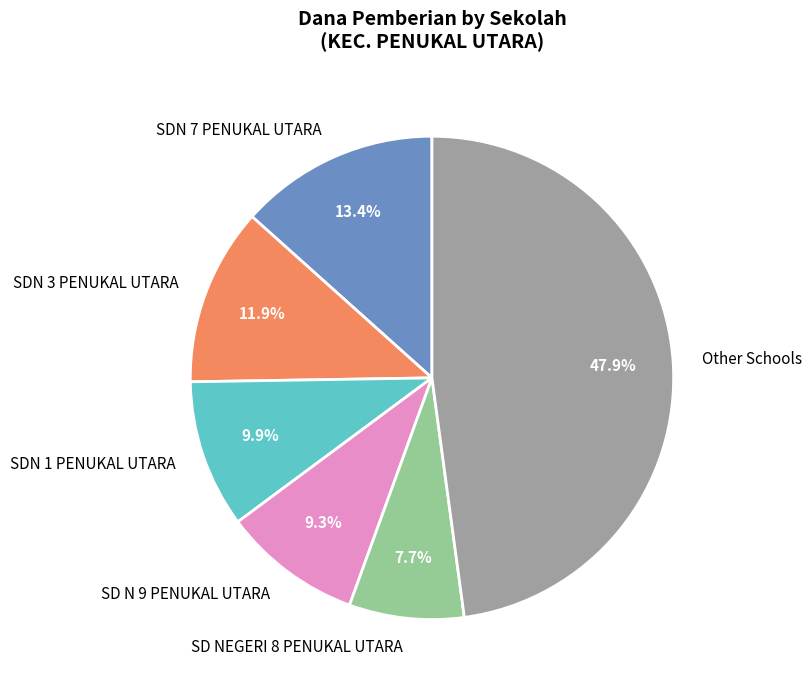

Which category has the biggest portion of the pie?

Other Schools